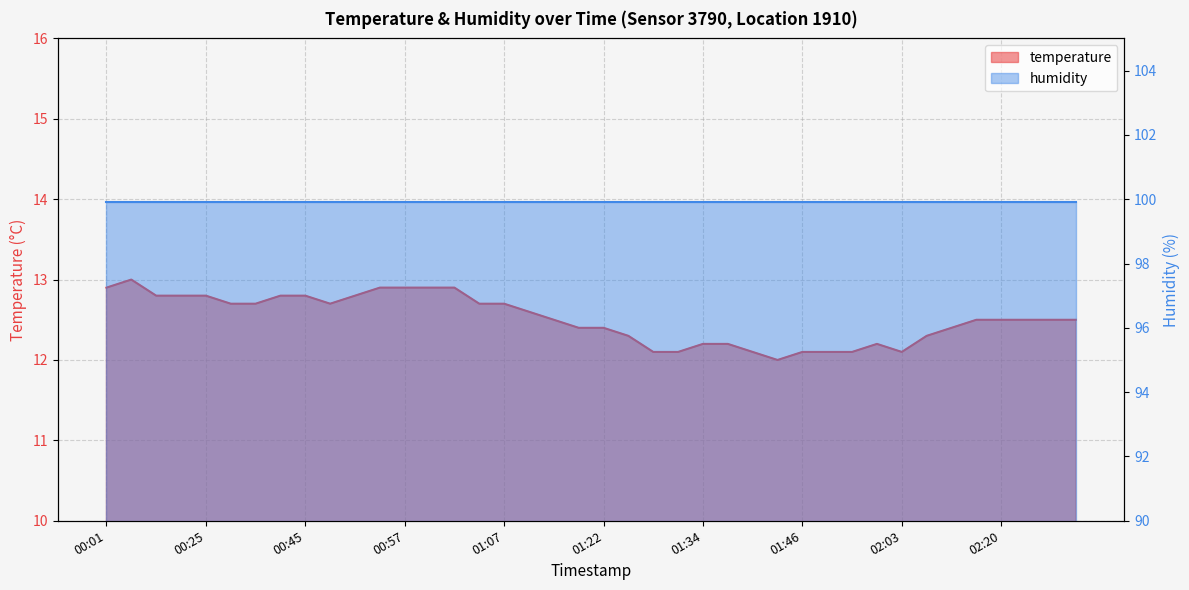

The value at 01:44 is 12.0. True or false?

True